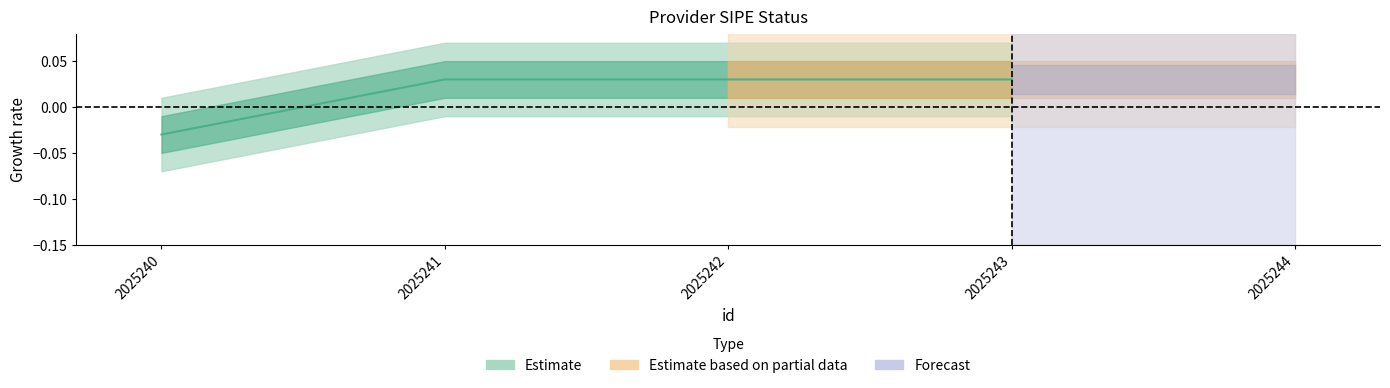

List the labels in order of value, largest first.

2025241, 2025242, 2025243, 2025244, 2025240